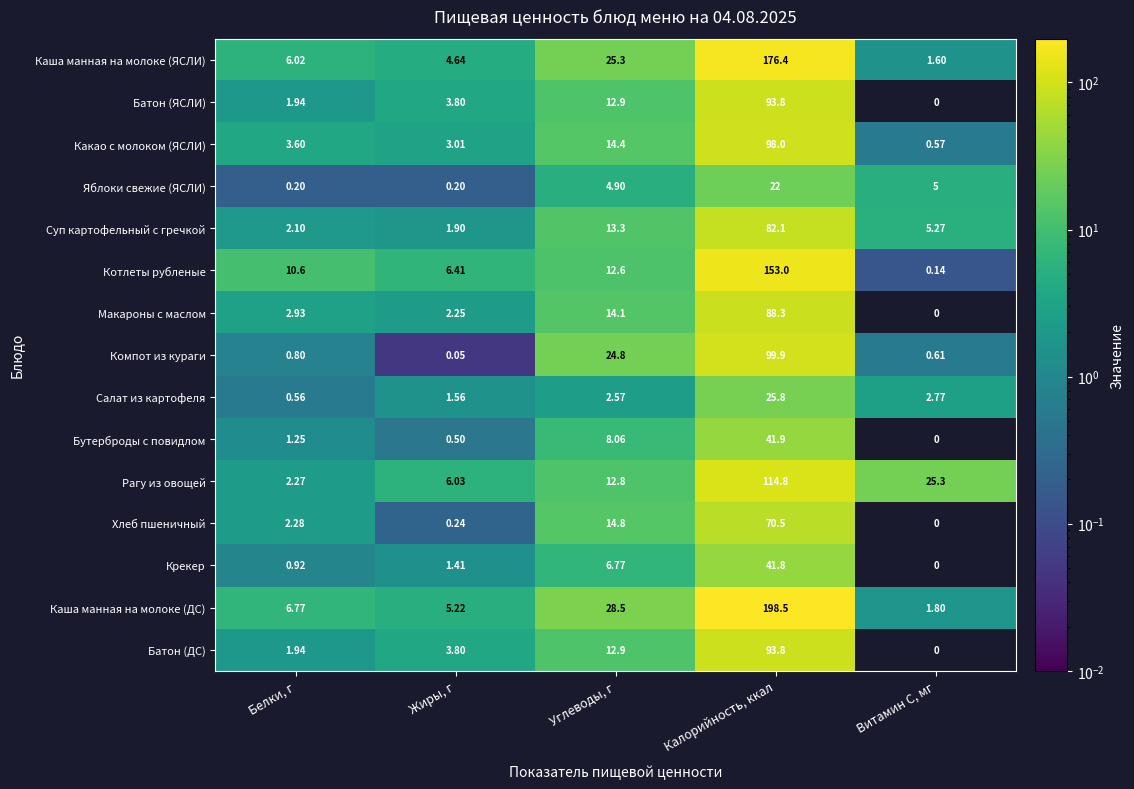

List the labels in order of Суп картофельный с гречкой value, largest first.

Калорийность, ккал, Углеводы, г, Витамин C, мг, Белки, г, Жиры, г